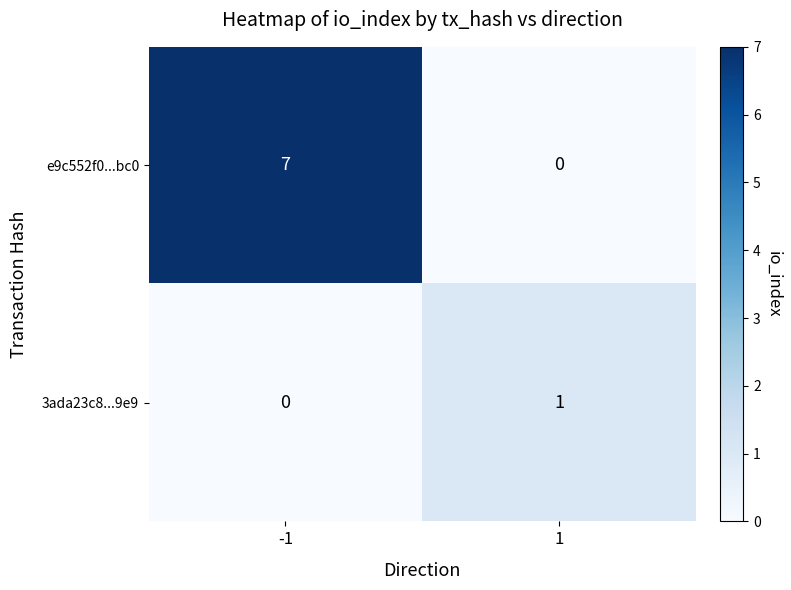

What is the difference between the e9c552f0...bc0 values at -1 and 1?

7